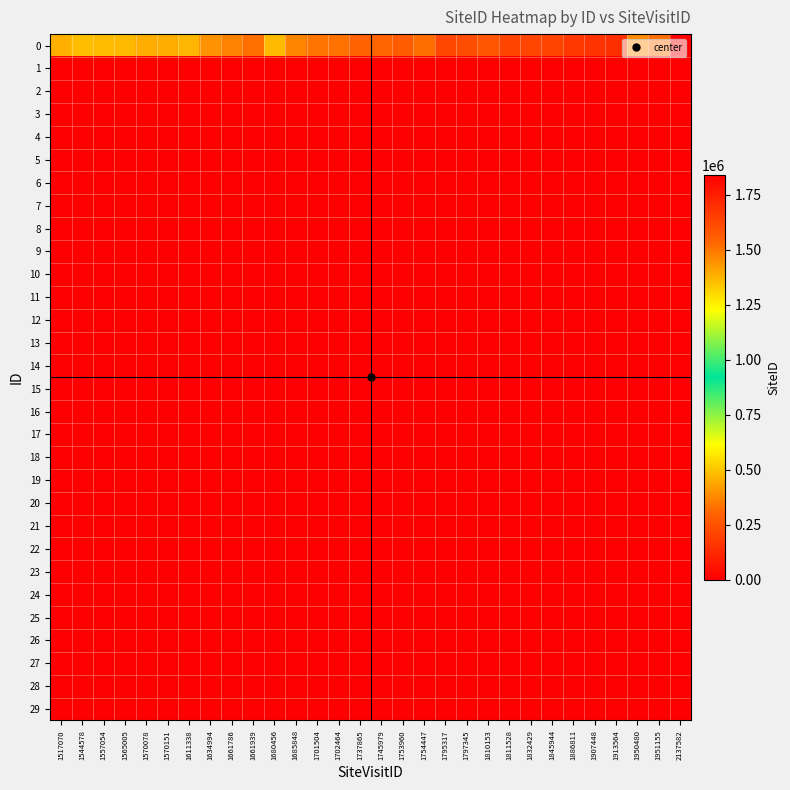

Reading right to left, extract all data points from this chart.

0: 2137582=1840756	1951155=1515033	1950480=1461967	1913564=1700415	1907448=1684142	1886811=1671593	1845944=1633829	1832429=1631229	1811528=1634685	1810153=1580975	1797345=1603931	1795317=1626891	1754447=1518970	1753960=1563646	1745979=1536254	1737865=1545638	1702464=1506625	1701504=1502180	1685848=1472674	1680456=1363208	1661939=1515582	1661786=1474706	1634994=1443479	1611338=1369842	1570151=1390618	1570078=1390428	1565005=1365487	1557054=1361662	1544578=1352722	1517070=1386272
1: 2137582=0	1951155=0	1950480=0	1913564=0	1907448=0	1886811=0	1845944=0	1832429=0	1811528=0	1810153=0	1797345=0	1795317=0	1754447=0	1753960=0	1745979=0	1737865=0	1702464=0	1701504=0	1685848=0	1680456=0	1661939=0	1661786=0	1634994=0	1611338=0	1570151=0	1570078=0	1565005=0	1557054=0	1544578=0	1517070=0
2: 2137582=0	1951155=0	1950480=0	1913564=0	1907448=0	1886811=0	1845944=0	1832429=0	1811528=0	1810153=0	1797345=0	1795317=0	1754447=0	1753960=0	1745979=0	1737865=0	1702464=0	1701504=0	1685848=0	1680456=0	1661939=0	1661786=0	1634994=0	1611338=0	1570151=0	1570078=0	1565005=0	1557054=0	1544578=0	1517070=0
3: 2137582=0	1951155=0	1950480=0	1913564=0	1907448=0	1886811=0	1845944=0	1832429=0	1811528=0	1810153=0	1797345=0	1795317=0	1754447=0	1753960=0	1745979=0	1737865=0	1702464=0	1701504=0	1685848=0	1680456=0	1661939=0	1661786=0	1634994=0	1611338=0	1570151=0	1570078=0	1565005=0	1557054=0	1544578=0	1517070=0
4: 2137582=0	1951155=0	1950480=0	1913564=0	1907448=0	1886811=0	1845944=0	1832429=0	1811528=0	1810153=0	1797345=0	1795317=0	1754447=0	1753960=0	1745979=0	1737865=0	1702464=0	1701504=0	1685848=0	1680456=0	1661939=0	1661786=0	1634994=0	1611338=0	1570151=0	1570078=0	1565005=0	1557054=0	1544578=0	1517070=0
5: 2137582=0	1951155=0	1950480=0	1913564=0	1907448=0	1886811=0	1845944=0	1832429=0	1811528=0	1810153=0	1797345=0	1795317=0	1754447=0	1753960=0	1745979=0	1737865=0	1702464=0	1701504=0	1685848=0	1680456=0	1661939=0	1661786=0	1634994=0	1611338=0	1570151=0	1570078=0	1565005=0	1557054=0	1544578=0	1517070=0
6: 2137582=0	1951155=0	1950480=0	1913564=0	1907448=0	1886811=0	1845944=0	1832429=0	1811528=0	1810153=0	1797345=0	1795317=0	1754447=0	1753960=0	1745979=0	1737865=0	1702464=0	1701504=0	1685848=0	1680456=0	1661939=0	1661786=0	1634994=0	1611338=0	1570151=0	1570078=0	1565005=0	1557054=0	1544578=0	1517070=0
7: 2137582=0	1951155=0	1950480=0	1913564=0	1907448=0	1886811=0	1845944=0	1832429=0	1811528=0	1810153=0	1797345=0	1795317=0	1754447=0	1753960=0	1745979=0	1737865=0	1702464=0	1701504=0	1685848=0	1680456=0	1661939=0	1661786=0	1634994=0	1611338=0	1570151=0	1570078=0	1565005=0	1557054=0	1544578=0	1517070=0
8: 2137582=0	1951155=0	1950480=0	1913564=0	1907448=0	1886811=0	1845944=0	1832429=0	1811528=0	1810153=0	1797345=0	1795317=0	1754447=0	1753960=0	1745979=0	1737865=0	1702464=0	1701504=0	1685848=0	1680456=0	1661939=0	1661786=0	1634994=0	1611338=0	1570151=0	1570078=0	1565005=0	1557054=0	1544578=0	1517070=0
9: 2137582=0	1951155=0	1950480=0	1913564=0	1907448=0	1886811=0	1845944=0	1832429=0	1811528=0	1810153=0	1797345=0	1795317=0	1754447=0	1753960=0	1745979=0	1737865=0	1702464=0	1701504=0	1685848=0	1680456=0	1661939=0	1661786=0	1634994=0	1611338=0	1570151=0	1570078=0	1565005=0	1557054=0	1544578=0	1517070=0
10: 2137582=0	1951155=0	1950480=0	1913564=0	1907448=0	1886811=0	1845944=0	1832429=0	1811528=0	1810153=0	1797345=0	1795317=0	1754447=0	1753960=0	1745979=0	1737865=0	1702464=0	1701504=0	1685848=0	1680456=0	1661939=0	1661786=0	1634994=0	1611338=0	1570151=0	1570078=0	1565005=0	1557054=0	1544578=0	1517070=0
11: 2137582=0	1951155=0	1950480=0	1913564=0	1907448=0	1886811=0	1845944=0	1832429=0	1811528=0	1810153=0	1797345=0	1795317=0	1754447=0	1753960=0	1745979=0	1737865=0	1702464=0	1701504=0	1685848=0	1680456=0	1661939=0	1661786=0	1634994=0	1611338=0	1570151=0	1570078=0	1565005=0	1557054=0	1544578=0	1517070=0
12: 2137582=0	1951155=0	1950480=0	1913564=0	1907448=0	1886811=0	1845944=0	1832429=0	1811528=0	1810153=0	1797345=0	1795317=0	1754447=0	1753960=0	1745979=0	1737865=0	1702464=0	1701504=0	1685848=0	1680456=0	1661939=0	1661786=0	1634994=0	1611338=0	1570151=0	1570078=0	1565005=0	1557054=0	1544578=0	1517070=0
13: 2137582=0	1951155=0	1950480=0	1913564=0	1907448=0	1886811=0	1845944=0	1832429=0	1811528=0	1810153=0	1797345=0	1795317=0	1754447=0	1753960=0	1745979=0	1737865=0	1702464=0	1701504=0	1685848=0	1680456=0	1661939=0	1661786=0	1634994=0	1611338=0	1570151=0	1570078=0	1565005=0	1557054=0	1544578=0	1517070=0
14: 2137582=0	1951155=0	1950480=0	1913564=0	1907448=0	1886811=0	1845944=0	1832429=0	1811528=0	1810153=0	1797345=0	1795317=0	1754447=0	1753960=0	1745979=0	1737865=0	1702464=0	1701504=0	1685848=0	1680456=0	1661939=0	1661786=0	1634994=0	1611338=0	1570151=0	1570078=0	1565005=0	1557054=0	1544578=0	1517070=0
15: 2137582=0	1951155=0	1950480=0	1913564=0	1907448=0	1886811=0	1845944=0	1832429=0	1811528=0	1810153=0	1797345=0	1795317=0	1754447=0	1753960=0	1745979=0	1737865=0	1702464=0	1701504=0	1685848=0	1680456=0	1661939=0	1661786=0	1634994=0	1611338=0	1570151=0	1570078=0	1565005=0	1557054=0	1544578=0	1517070=0
16: 2137582=0	1951155=0	1950480=0	1913564=0	1907448=0	1886811=0	1845944=0	1832429=0	1811528=0	1810153=0	1797345=0	1795317=0	1754447=0	1753960=0	1745979=0	1737865=0	1702464=0	1701504=0	1685848=0	1680456=0	1661939=0	1661786=0	1634994=0	1611338=0	1570151=0	1570078=0	1565005=0	1557054=0	1544578=0	1517070=0
17: 2137582=0	1951155=0	1950480=0	1913564=0	1907448=0	1886811=0	1845944=0	1832429=0	1811528=0	1810153=0	1797345=0	1795317=0	1754447=0	1753960=0	1745979=0	1737865=0	1702464=0	1701504=0	1685848=0	1680456=0	1661939=0	1661786=0	1634994=0	1611338=0	1570151=0	1570078=0	1565005=0	1557054=0	1544578=0	1517070=0
18: 2137582=0	1951155=0	1950480=0	1913564=0	1907448=0	1886811=0	1845944=0	1832429=0	1811528=0	1810153=0	1797345=0	1795317=0	1754447=0	1753960=0	1745979=0	1737865=0	1702464=0	1701504=0	1685848=0	1680456=0	1661939=0	1661786=0	1634994=0	1611338=0	1570151=0	1570078=0	1565005=0	1557054=0	1544578=0	1517070=0
19: 2137582=0	1951155=0	1950480=0	1913564=0	1907448=0	1886811=0	1845944=0	1832429=0	1811528=0	1810153=0	1797345=0	1795317=0	1754447=0	1753960=0	1745979=0	1737865=0	1702464=0	1701504=0	1685848=0	1680456=0	1661939=0	1661786=0	1634994=0	1611338=0	1570151=0	1570078=0	1565005=0	1557054=0	1544578=0	1517070=0
20: 2137582=0	1951155=0	1950480=0	1913564=0	1907448=0	1886811=0	1845944=0	1832429=0	1811528=0	1810153=0	1797345=0	1795317=0	1754447=0	1753960=0	1745979=0	1737865=0	1702464=0	1701504=0	1685848=0	1680456=0	1661939=0	1661786=0	1634994=0	1611338=0	1570151=0	1570078=0	1565005=0	1557054=0	1544578=0	1517070=0
21: 2137582=0	1951155=0	1950480=0	1913564=0	1907448=0	1886811=0	1845944=0	1832429=0	1811528=0	1810153=0	1797345=0	1795317=0	1754447=0	1753960=0	1745979=0	1737865=0	1702464=0	1701504=0	1685848=0	1680456=0	1661939=0	1661786=0	1634994=0	1611338=0	1570151=0	1570078=0	1565005=0	1557054=0	1544578=0	1517070=0
22: 2137582=0	1951155=0	1950480=0	1913564=0	1907448=0	1886811=0	1845944=0	1832429=0	1811528=0	1810153=0	1797345=0	1795317=0	1754447=0	1753960=0	1745979=0	1737865=0	1702464=0	1701504=0	1685848=0	1680456=0	1661939=0	1661786=0	1634994=0	1611338=0	1570151=0	1570078=0	1565005=0	1557054=0	1544578=0	1517070=0
23: 2137582=0	1951155=0	1950480=0	1913564=0	1907448=0	1886811=0	1845944=0	1832429=0	1811528=0	1810153=0	1797345=0	1795317=0	1754447=0	1753960=0	1745979=0	1737865=0	1702464=0	1701504=0	1685848=0	1680456=0	1661939=0	1661786=0	1634994=0	1611338=0	1570151=0	1570078=0	1565005=0	1557054=0	1544578=0	1517070=0
24: 2137582=0	1951155=0	1950480=0	1913564=0	1907448=0	1886811=0	1845944=0	1832429=0	1811528=0	1810153=0	1797345=0	1795317=0	1754447=0	1753960=0	1745979=0	1737865=0	1702464=0	1701504=0	1685848=0	1680456=0	1661939=0	1661786=0	1634994=0	1611338=0	1570151=0	1570078=0	1565005=0	1557054=0	1544578=0	1517070=0
25: 2137582=0	1951155=0	1950480=0	1913564=0	1907448=0	1886811=0	1845944=0	1832429=0	1811528=0	1810153=0	1797345=0	1795317=0	1754447=0	1753960=0	1745979=0	1737865=0	1702464=0	1701504=0	1685848=0	1680456=0	1661939=0	1661786=0	1634994=0	1611338=0	1570151=0	1570078=0	1565005=0	1557054=0	1544578=0	1517070=0
26: 2137582=0	1951155=0	1950480=0	1913564=0	1907448=0	1886811=0	1845944=0	1832429=0	1811528=0	1810153=0	1797345=0	1795317=0	1754447=0	1753960=0	1745979=0	1737865=0	1702464=0	1701504=0	1685848=0	1680456=0	1661939=0	1661786=0	1634994=0	1611338=0	1570151=0	1570078=0	1565005=0	1557054=0	1544578=0	1517070=0
27: 2137582=0	1951155=0	1950480=0	1913564=0	1907448=0	1886811=0	1845944=0	1832429=0	1811528=0	1810153=0	1797345=0	1795317=0	1754447=0	1753960=0	1745979=0	1737865=0	1702464=0	1701504=0	1685848=0	1680456=0	1661939=0	1661786=0	1634994=0	1611338=0	1570151=0	1570078=0	1565005=0	1557054=0	1544578=0	1517070=0
28: 2137582=0	1951155=0	1950480=0	1913564=0	1907448=0	1886811=0	1845944=0	1832429=0	1811528=0	1810153=0	1797345=0	1795317=0	1754447=0	1753960=0	1745979=0	1737865=0	1702464=0	1701504=0	1685848=0	1680456=0	1661939=0	1661786=0	1634994=0	1611338=0	1570151=0	1570078=0	1565005=0	1557054=0	1544578=0	1517070=0
29: 2137582=0	1951155=0	1950480=0	1913564=0	1907448=0	1886811=0	1845944=0	1832429=0	1811528=0	1810153=0	1797345=0	1795317=0	1754447=0	1753960=0	1745979=0	1737865=0	1702464=0	1701504=0	1685848=0	1680456=0	1661939=0	1661786=0	1634994=0	1611338=0	1570151=0	1570078=0	1565005=0	1557054=0	1544578=0	1517070=0